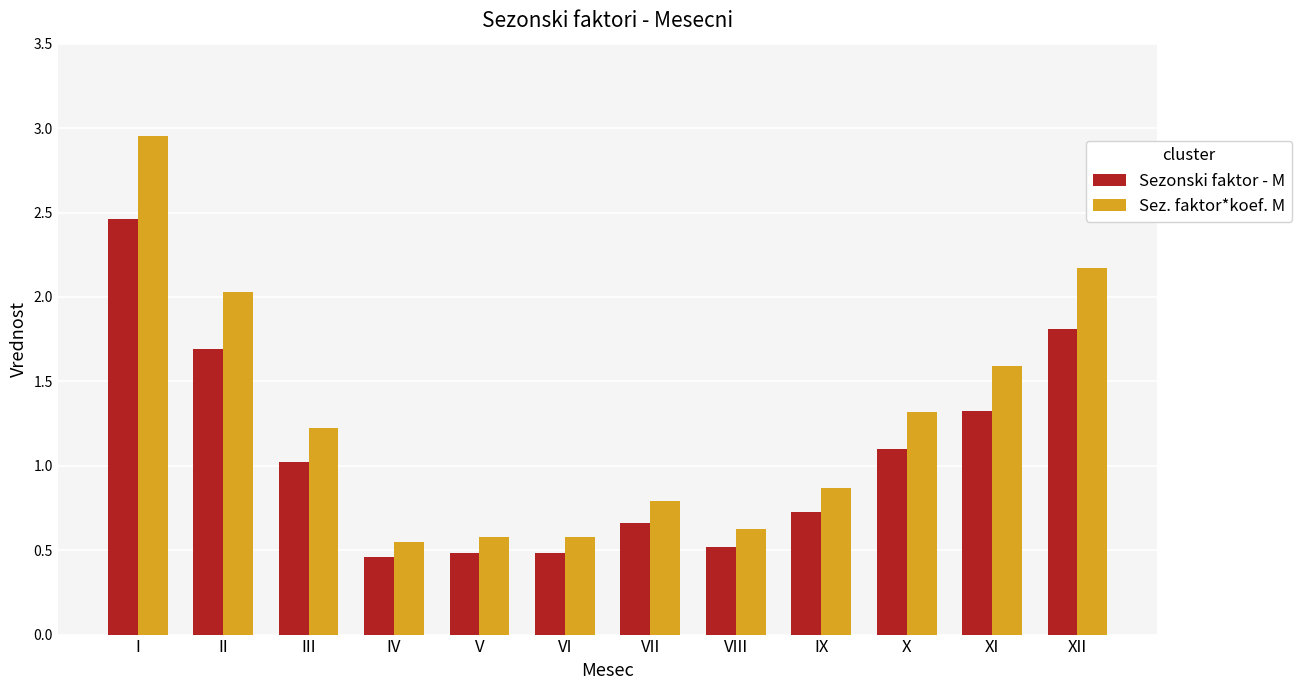

Is it true that Sezonski faktor - M equals 0.4 at III?

False